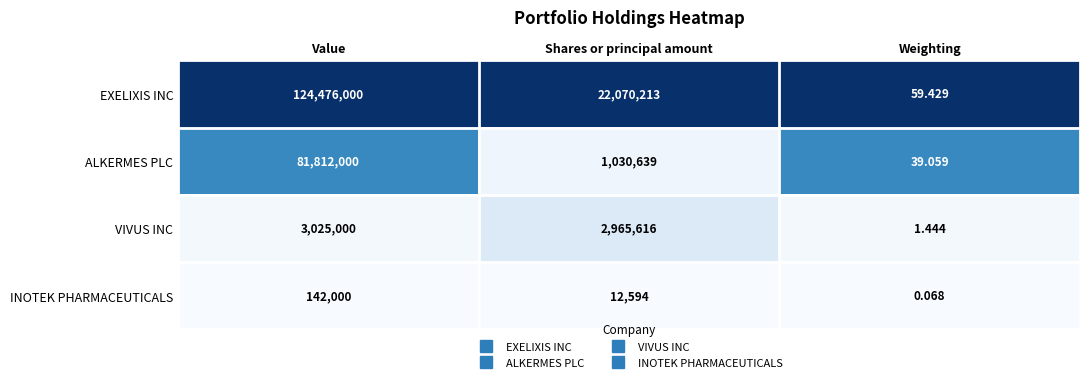

List the series in order of their peak value, lowest first.

INOTEK PHARMACEUTICALS, VIVUS INC, ALKERMES PLC, EXELIXIS INC